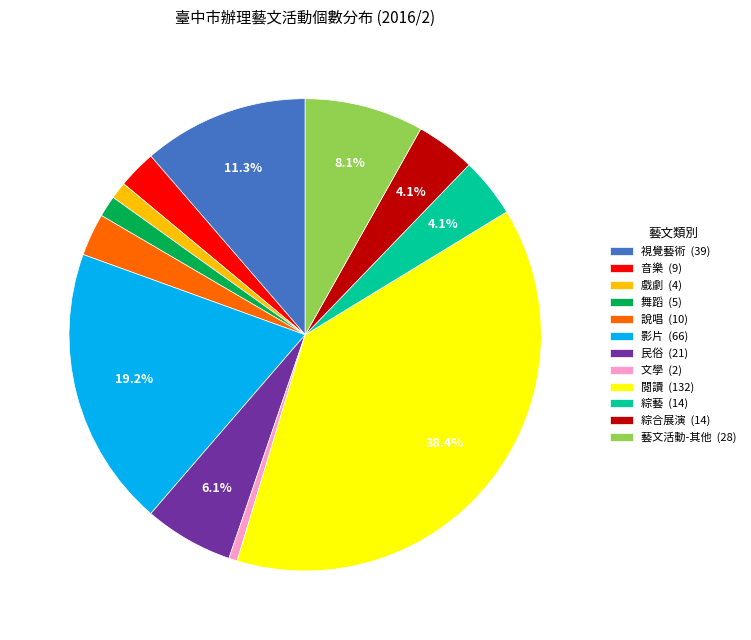

What portion of the pie excludes 影片 (66)?

80.8%